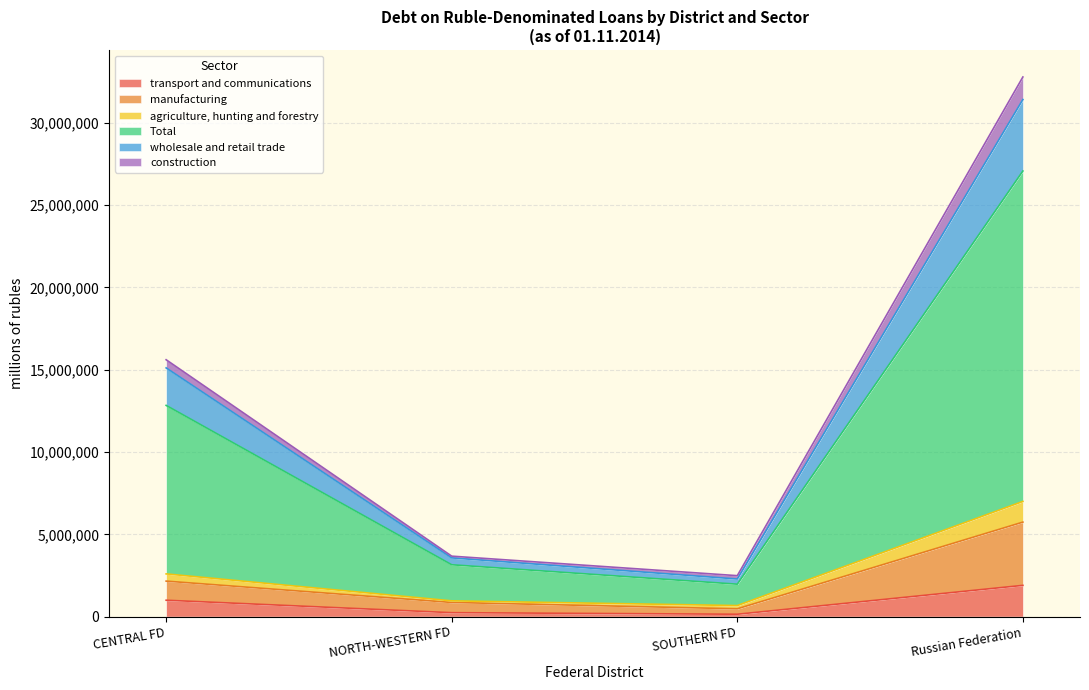

What is the difference between the maximum and minimum values in the transport and communications series?

1753801